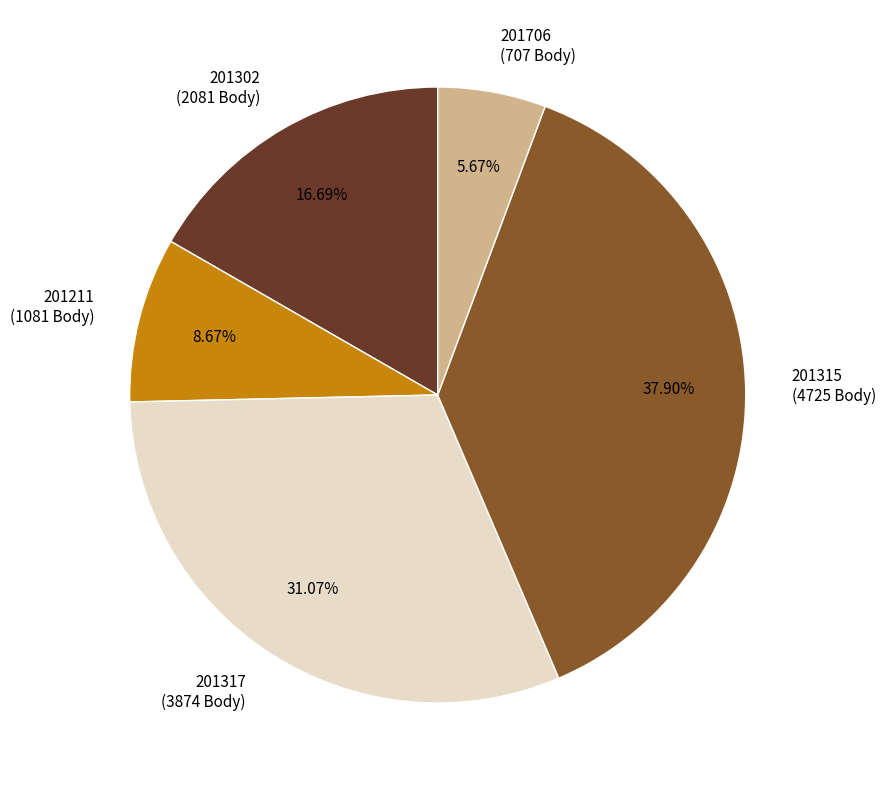

How many segments does this pie chart have?

5